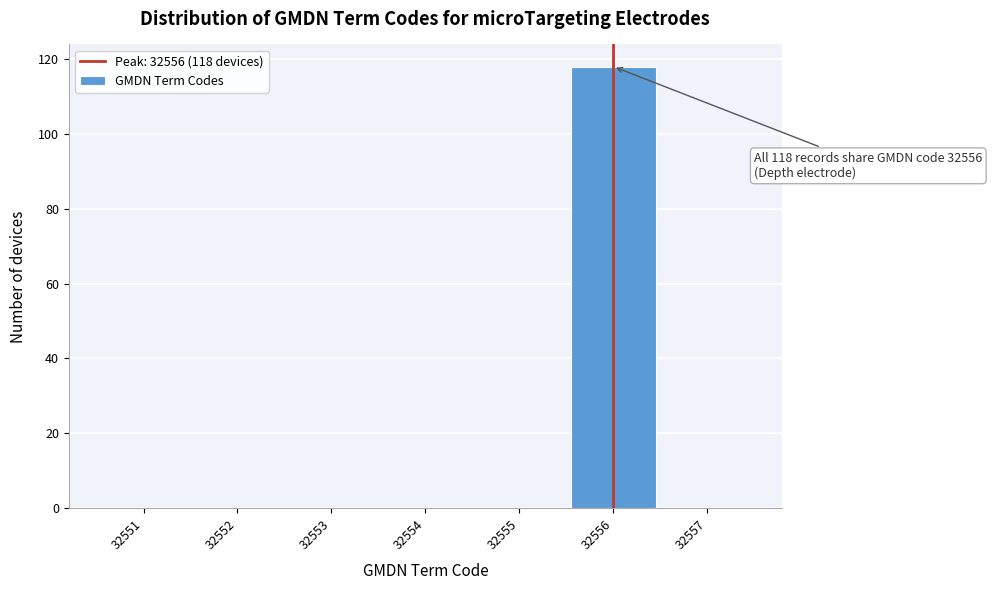

Over which range of the x-axis is the bar tallest?

32555.5 to 32556.5